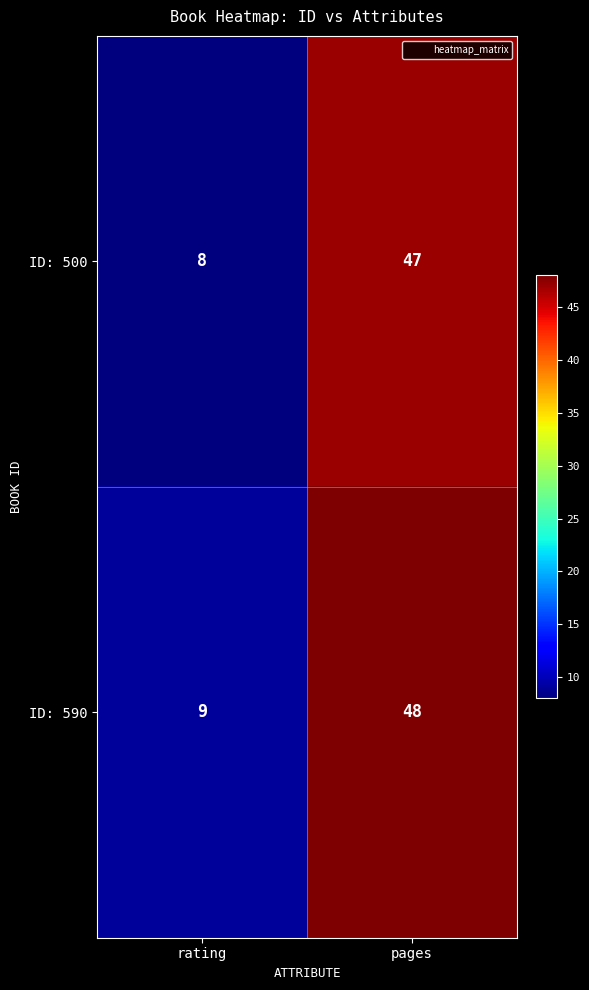

True or false: ID: 500 has a value of 5 at rating.

False